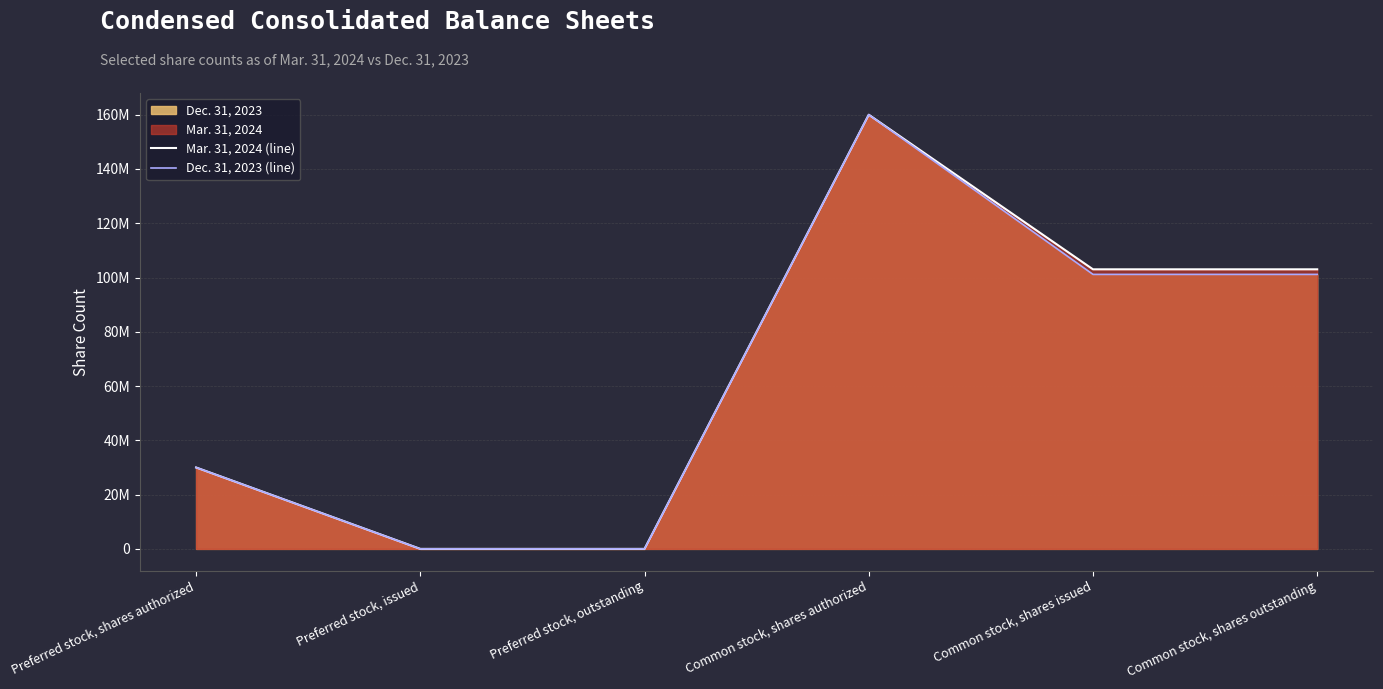

True or false: Mar. 31, 2024 (line) has more than 0 points higher than both neighbors.

True